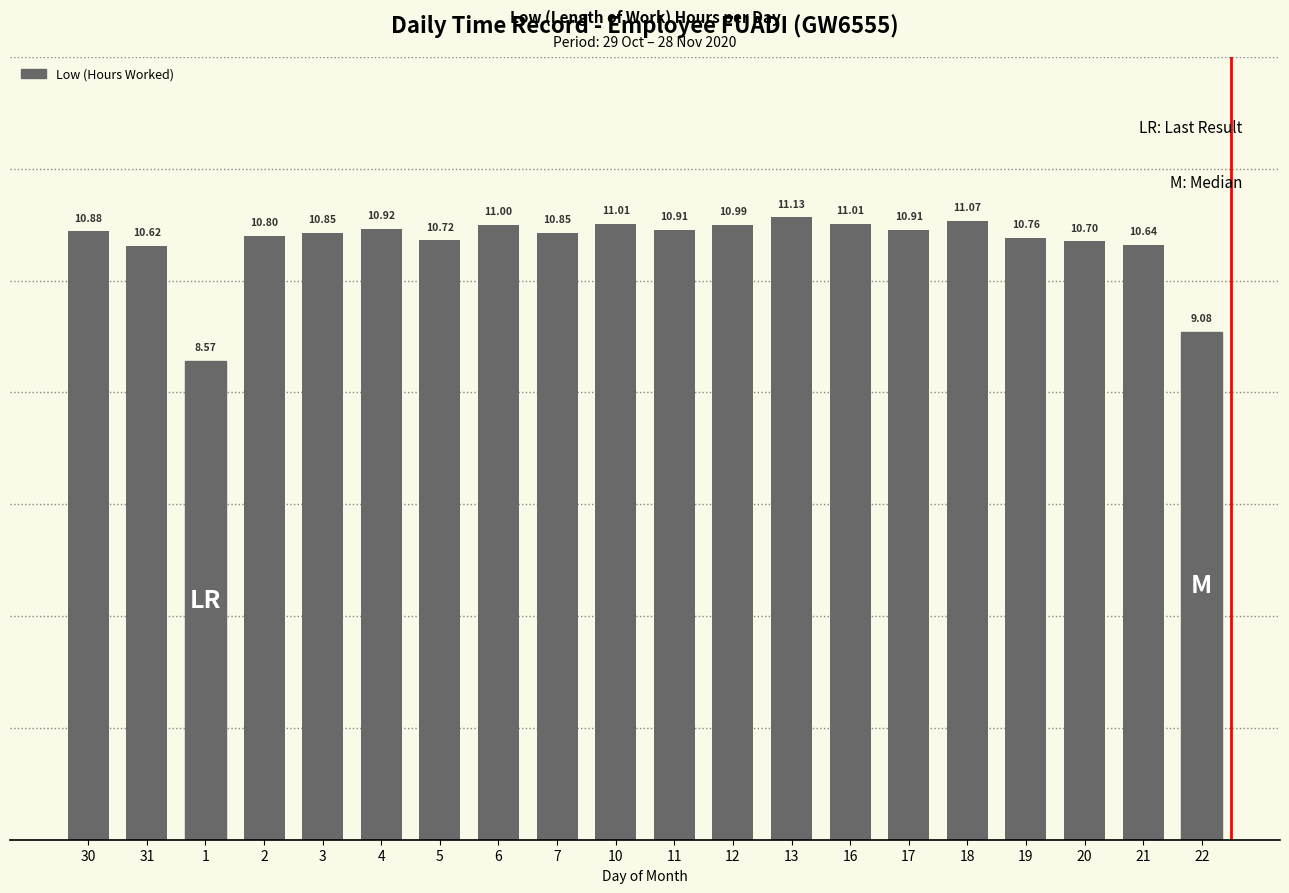

Where does the data first go above 10?

30